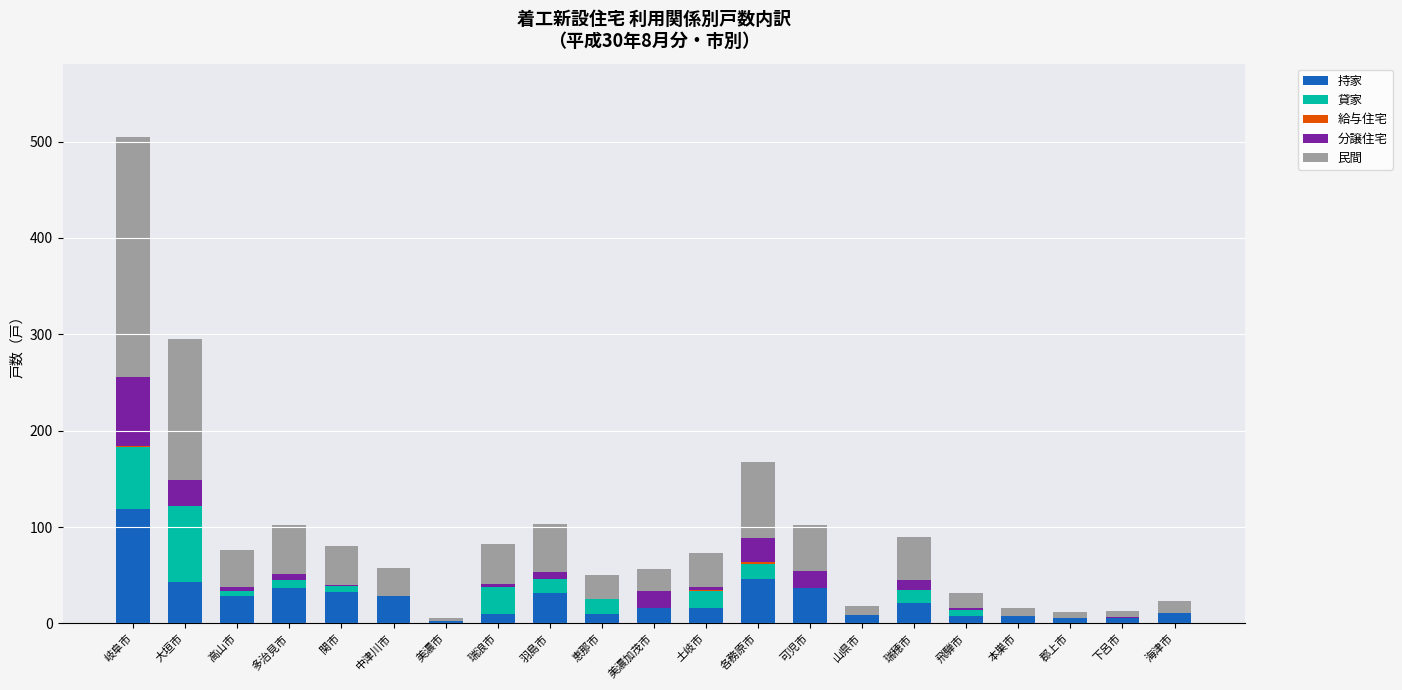

What is the highest value of the 持家 series?

119